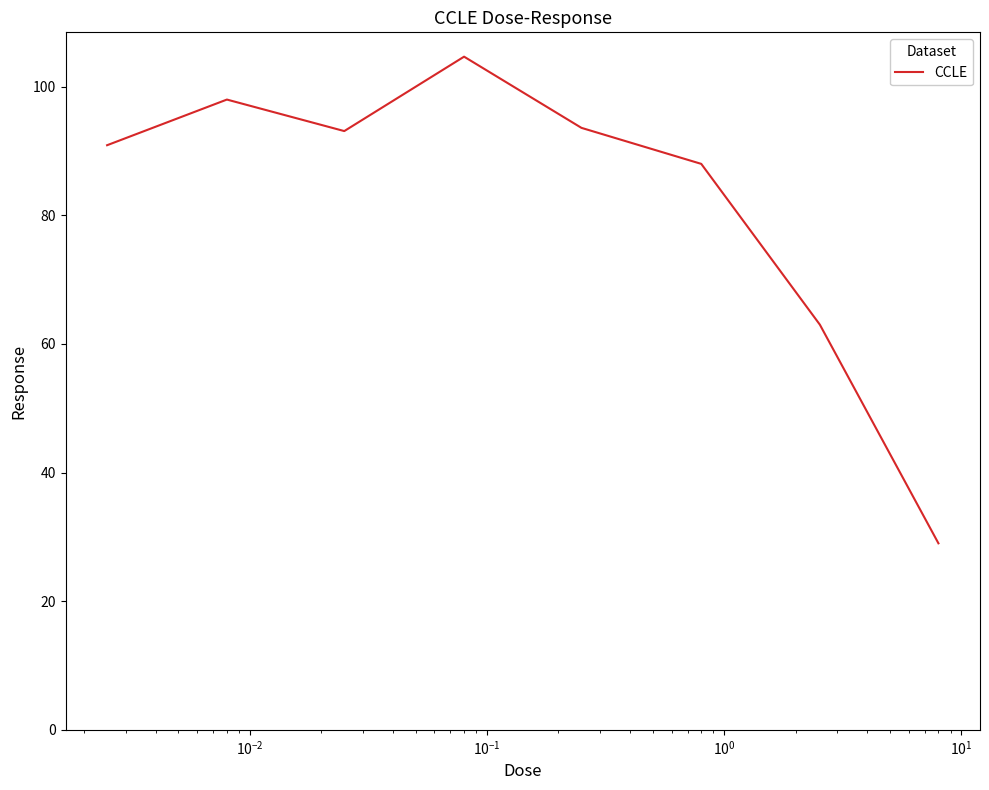

What is the difference between the maximum and minimum values?

75.7